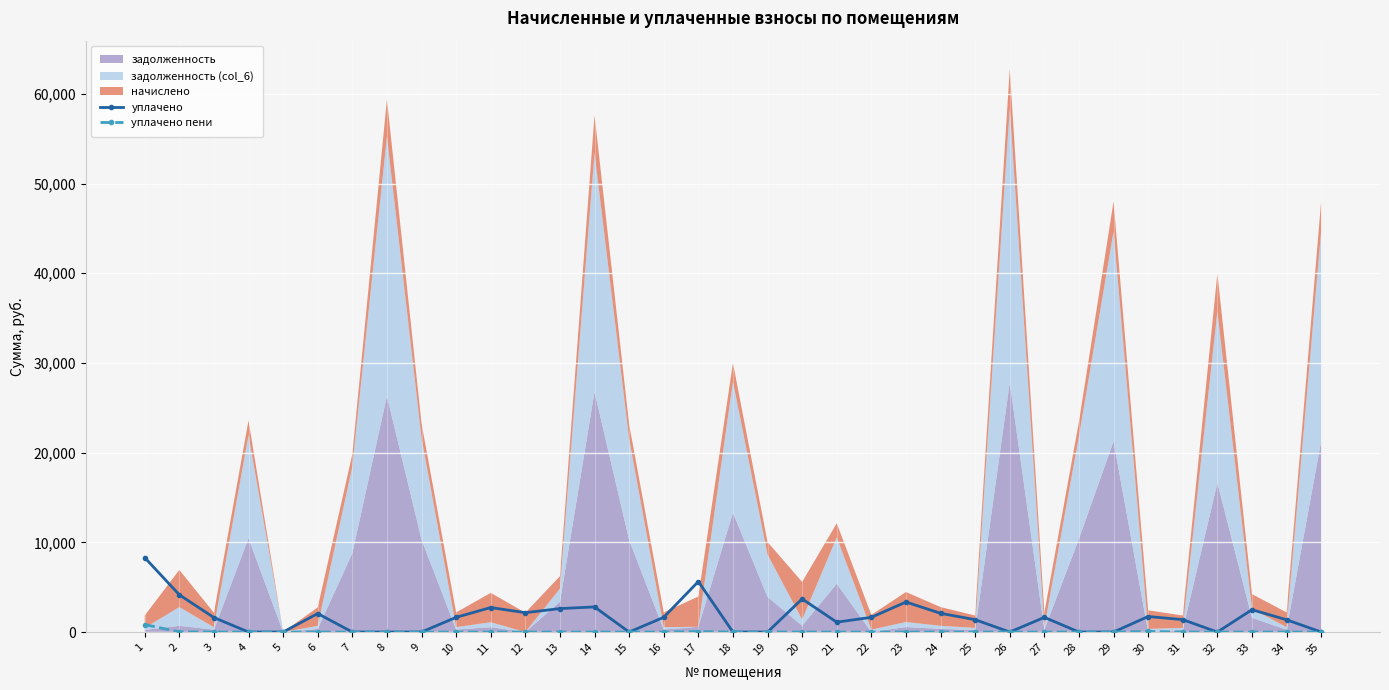

True or false: уплачено пени and уплачено cross at least once.

False